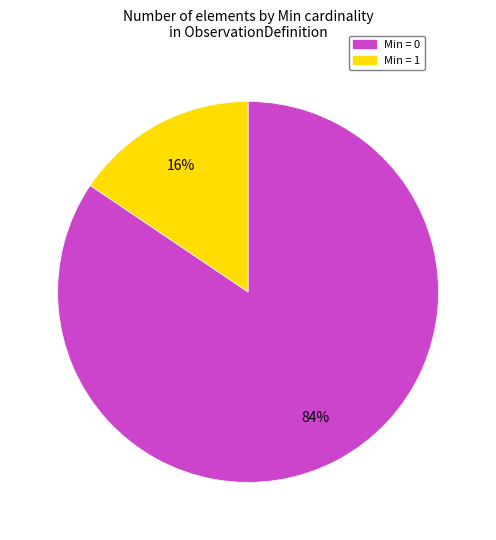

To the nearest percent, what is the average slice percentage?

50%